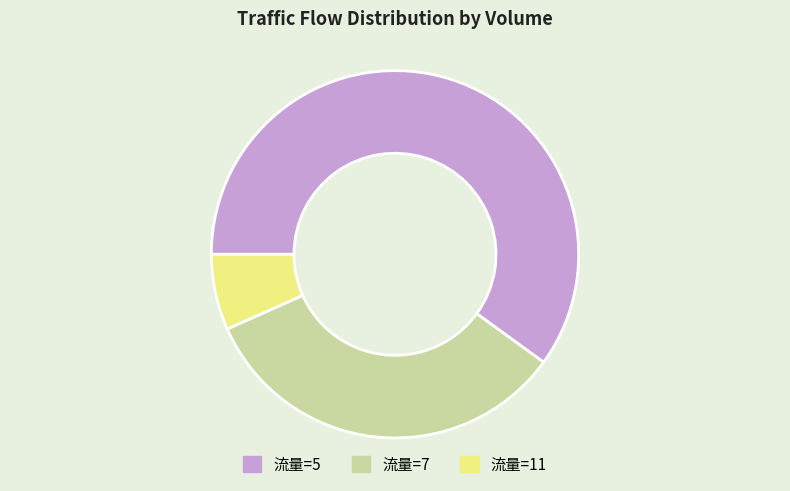

Is there any slice that represents more than half of the pie?

Yes